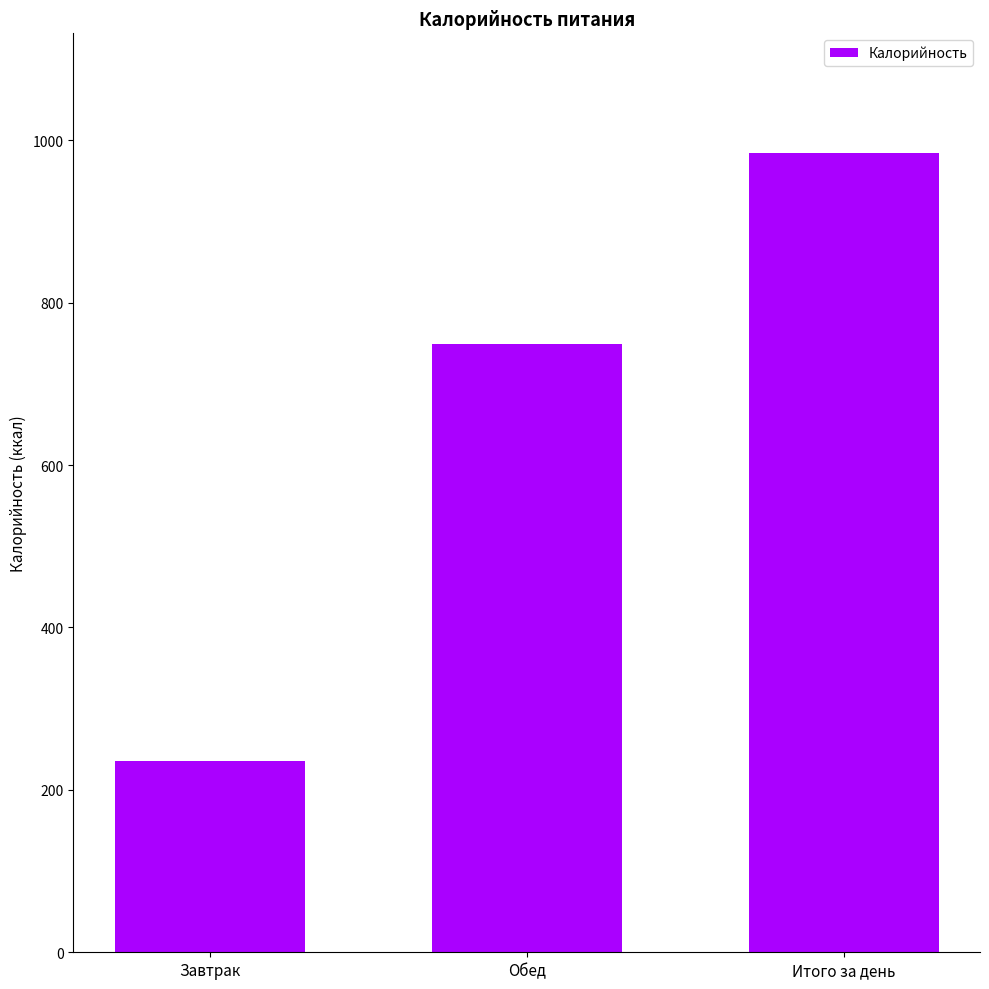

What is the value of the 2nd bar from the left?

749